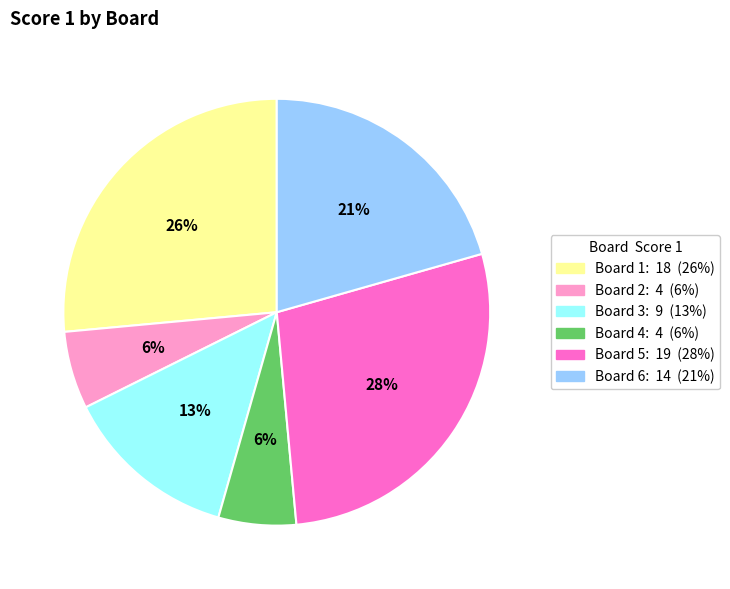

To the nearest percent, what is the average slice percentage?

17%